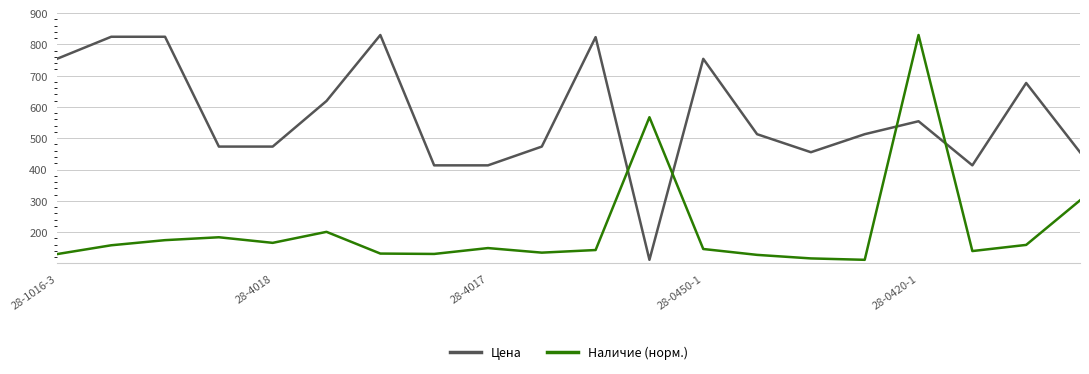

What is the difference between the second highest and second lowest values in the Цена series?

411.1